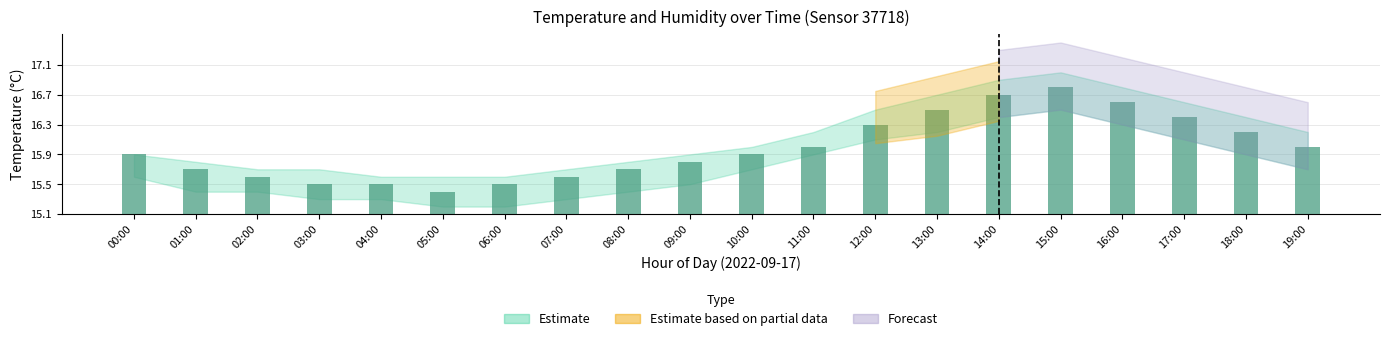

What is the difference between the second highest and minimum values?

1.3